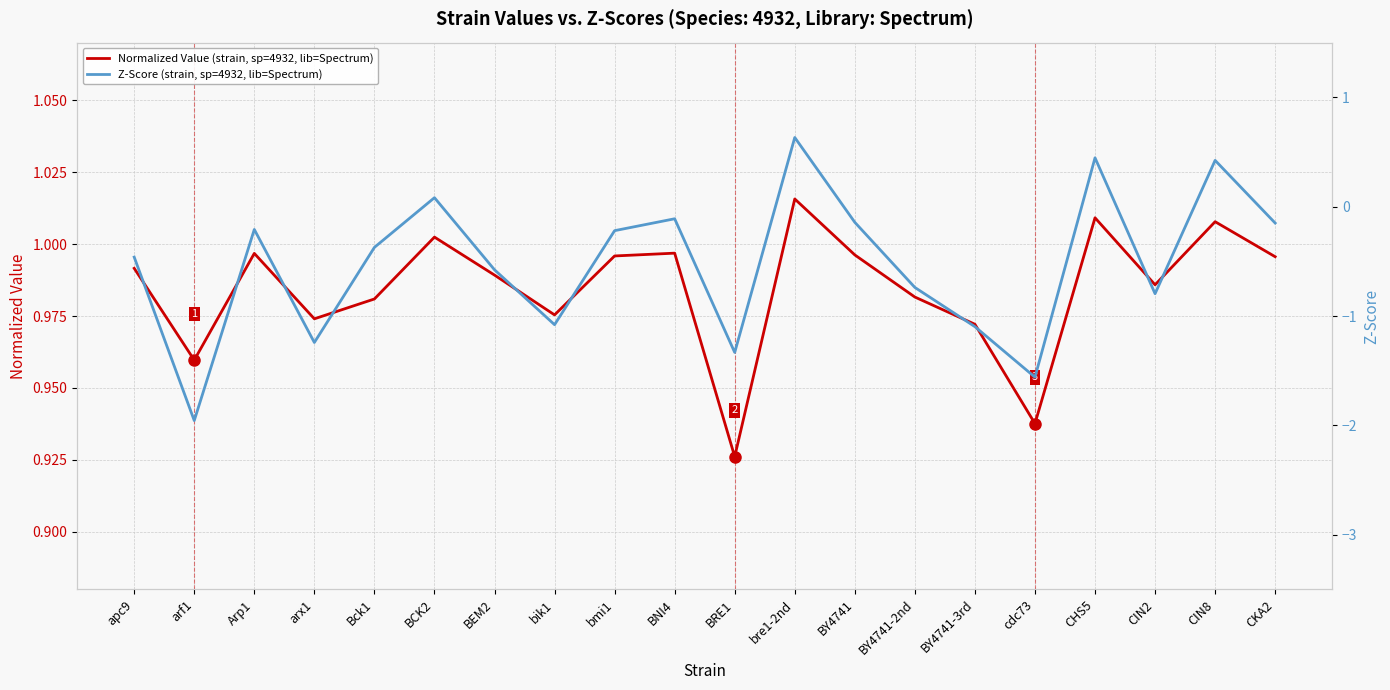

Reading left to right, what are all the values shown in this chart?

Normalized Value (strain, sp=4932, lib=Spectrum): apc9=1.0	arf1=1.0	Arp1=1.0	arx1=1.0	Bck1=1.0	BCK2=1.0	BEM2=1.0	bik1=1.0	bmi1=1.0	BNI4=1.0	BRE1=0.9	bre1-2nd=1.0	BY4741=1.0	BY4741-2nd=1.0	BY4741-3rd=1.0	cdc73=0.9	CHS5=1.0	CIN2=1.0	CIN8=1.0	CKA2=1.0
Z-Score (strain, sp=4932, lib=Spectrum): apc9=-0.5	arf1=-2.0	Arp1=-0.2	arx1=-1.2	Bck1=-0.4	BCK2=0.1	BEM2=-0.6	bik1=-1.1	bmi1=-0.2	BNI4=-0.1	BRE1=-1.3	bre1-2nd=0.6	BY4741=-0.1	BY4741-2nd=-0.7	BY4741-3rd=-1.1	cdc73=-1.6	CHS5=0.4	CIN2=-0.8	CIN8=0.4	CKA2=-0.1